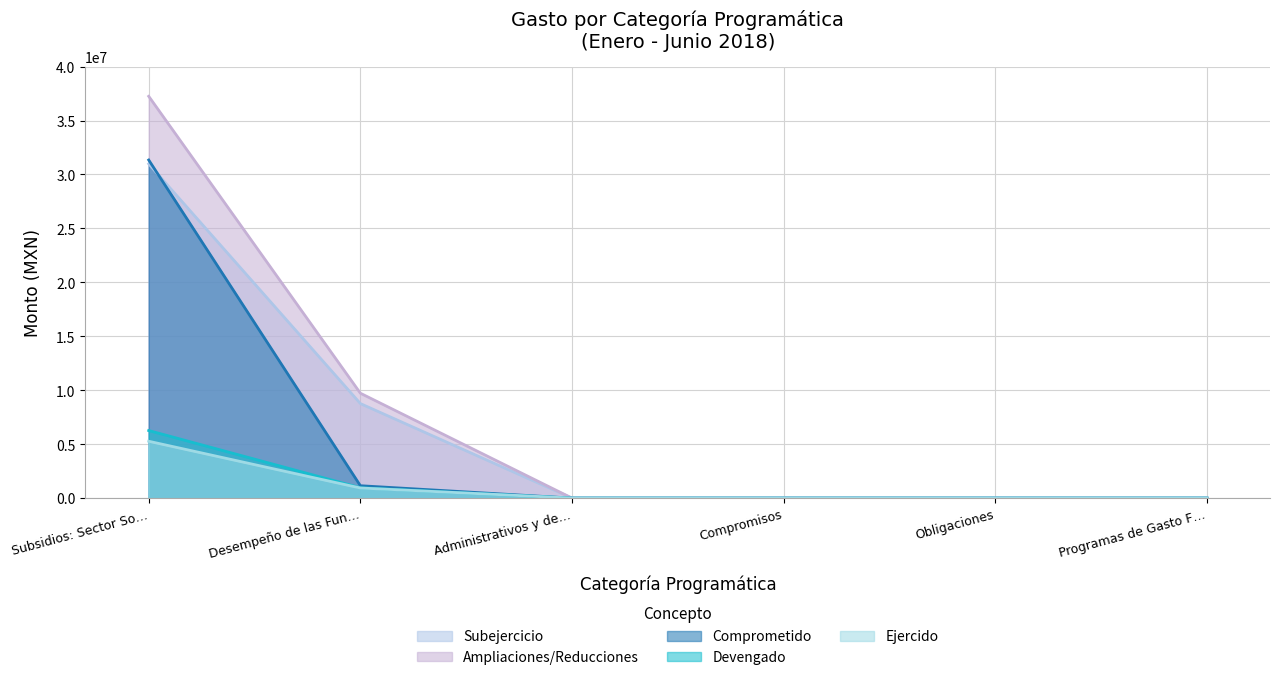

True or false: Ejercido has a value of 5270769.2 at Subsidios: Sector So….

True